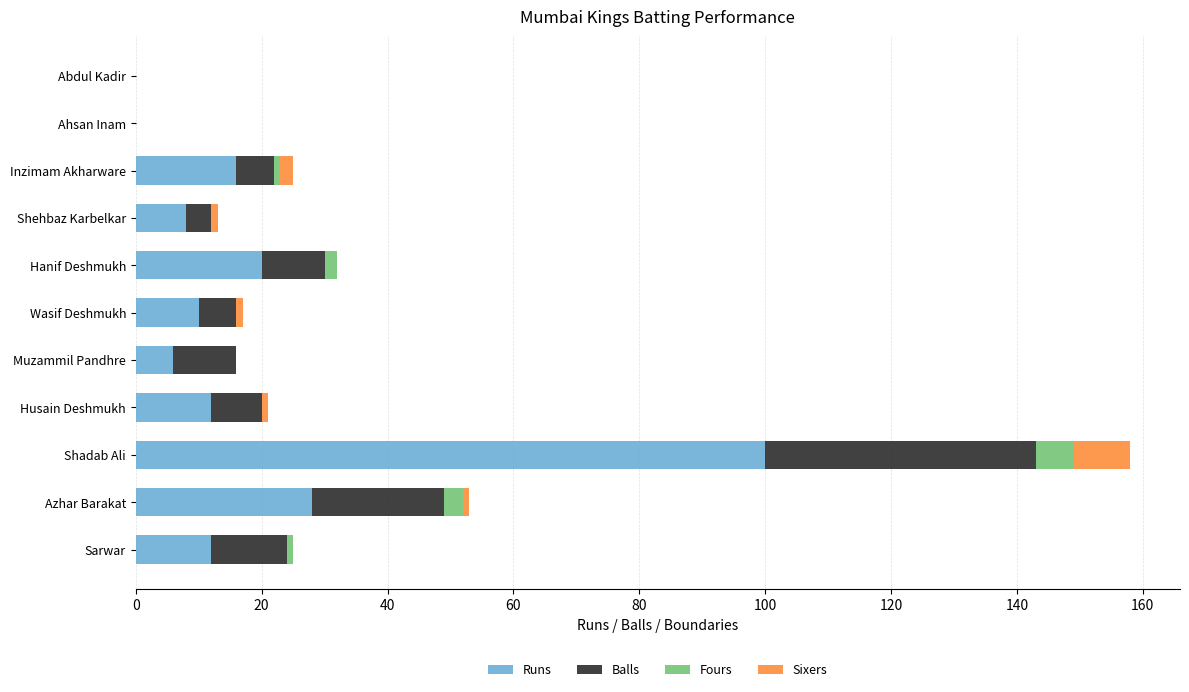

At which label does Runs reach its peak?

Shadab Ali